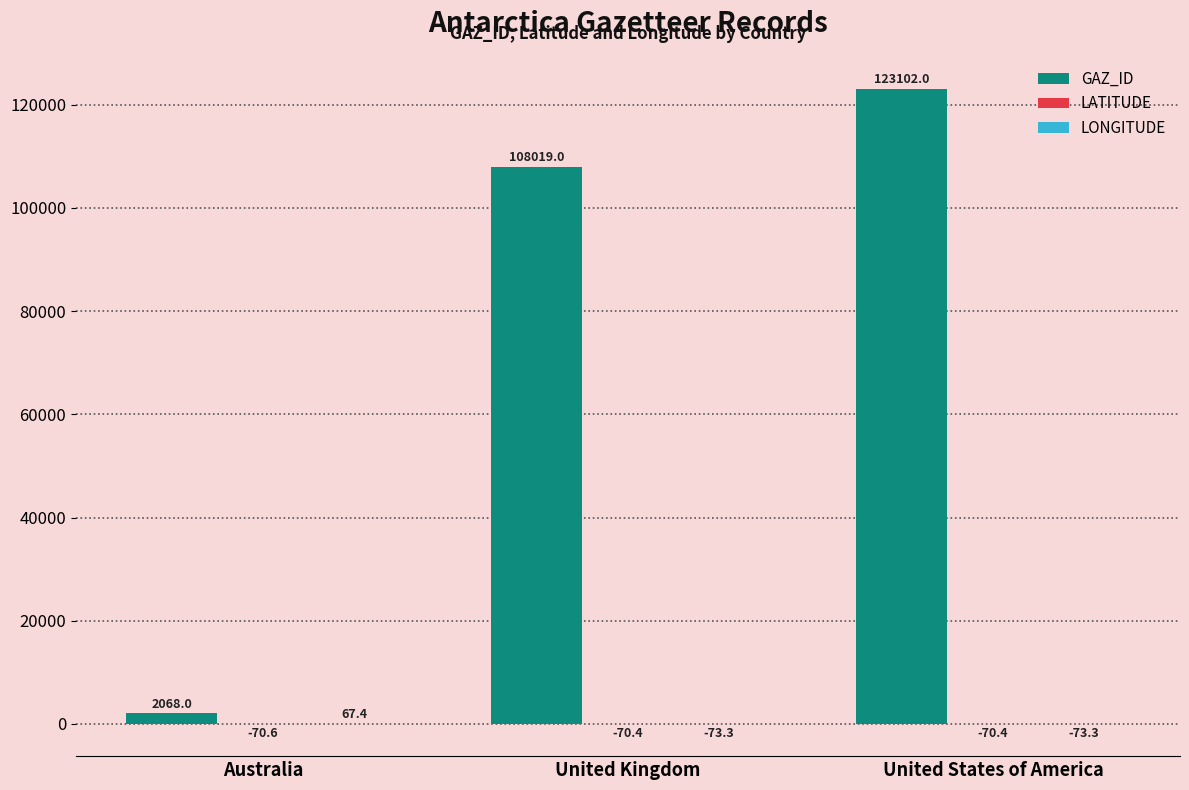

What value does the GAZ_ID series have at Australia?

2068.0